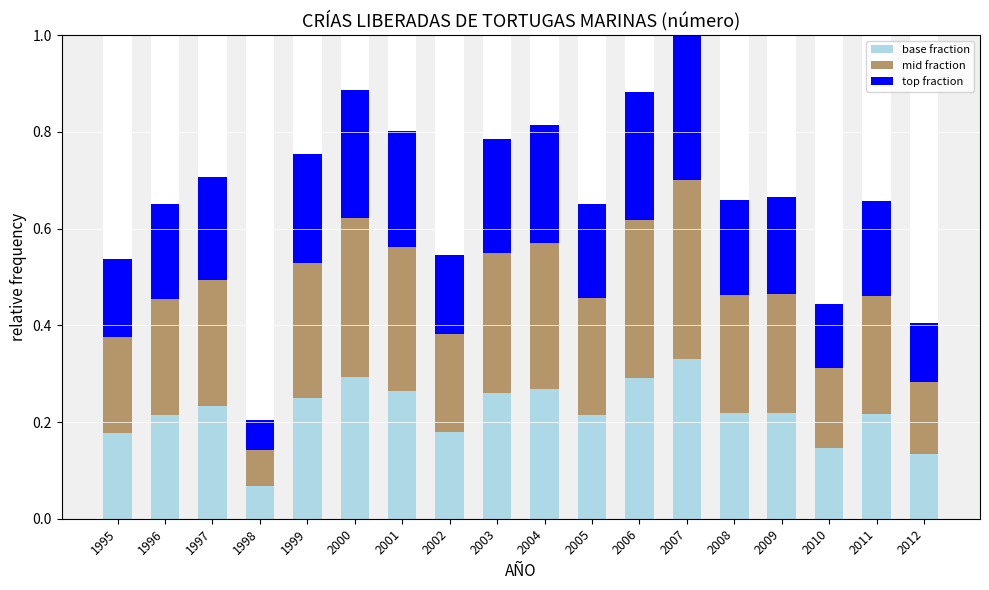

Is the value of mid fraction at 2004 greater than the value of top fraction at 2002?

Yes